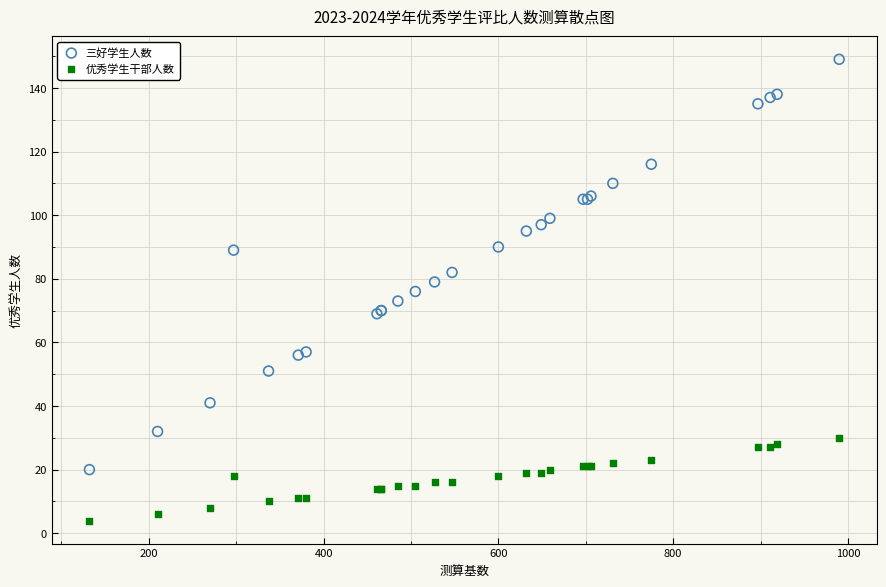

In the 三好学生人数 series, what Y value is closest to 84?

82